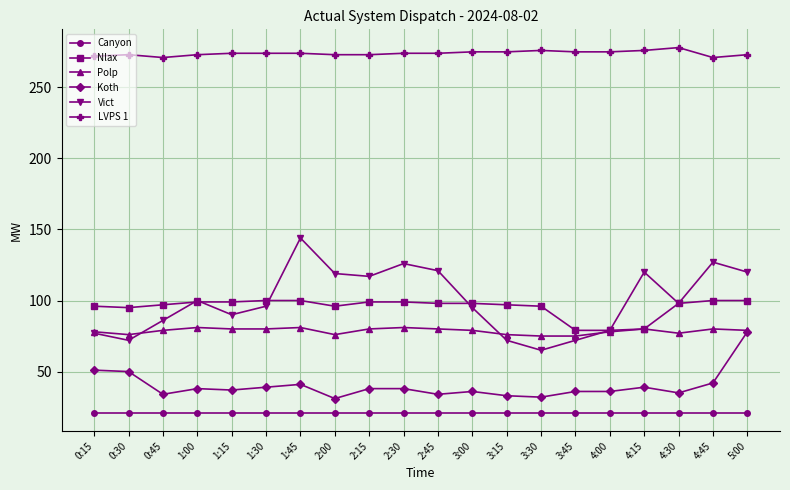

What is the difference between the Nlax values at 1:45 and 2:45?

2